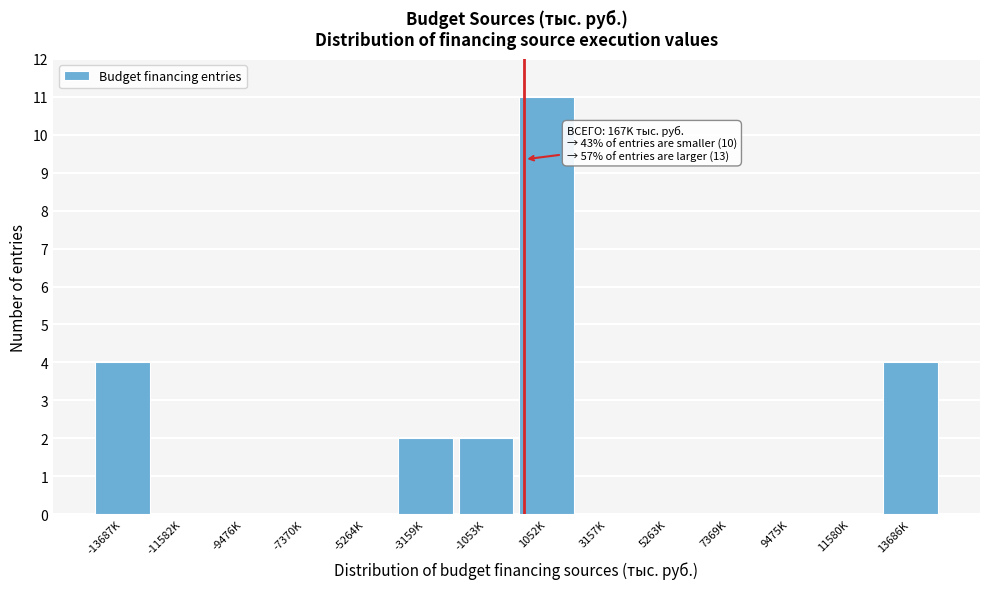

Reading right to left, what are all the values shown in this chart?

13686K=4	11580K=0	9475K=0	7369K=0	5263K=0	3157K=0	1052K=11	-1053K=2	-3159K=2	-5264K=0	-7370K=0	-9476K=0	-11582K=0	-13687K=4